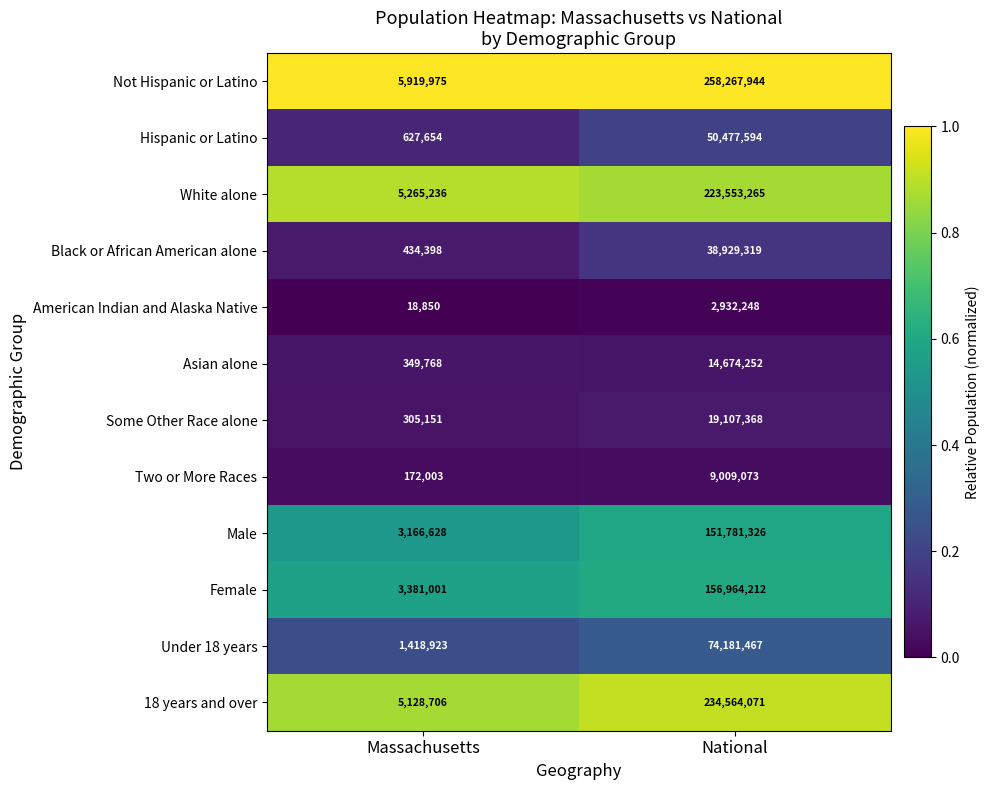

Reading left to right, transcribe all the data shown in this chart.

Not Hispanic or Latino: 5919975	258267944
Hispanic or Latino: 627654	50477594
White alone: 5265236	223553265
Black or African American alone: 434398	38929319
American Indian and Alaska Native: 18850	2932248
Asian alone: 349768	14674252
Some Other Race alone: 305151	19107368
Two or More Races: 172003	9009073
Male: 3166628	151781326
Female: 3381001	156964212
Under 18 years: 1418923	74181467
18 years and over: 5128706	234564071